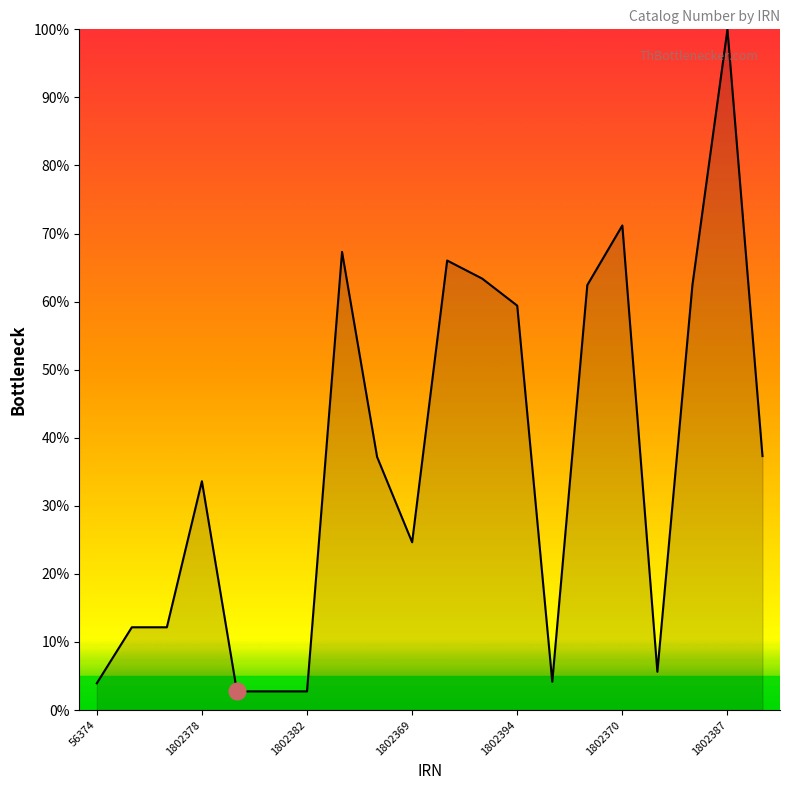

What is the sum of all values?

731.2